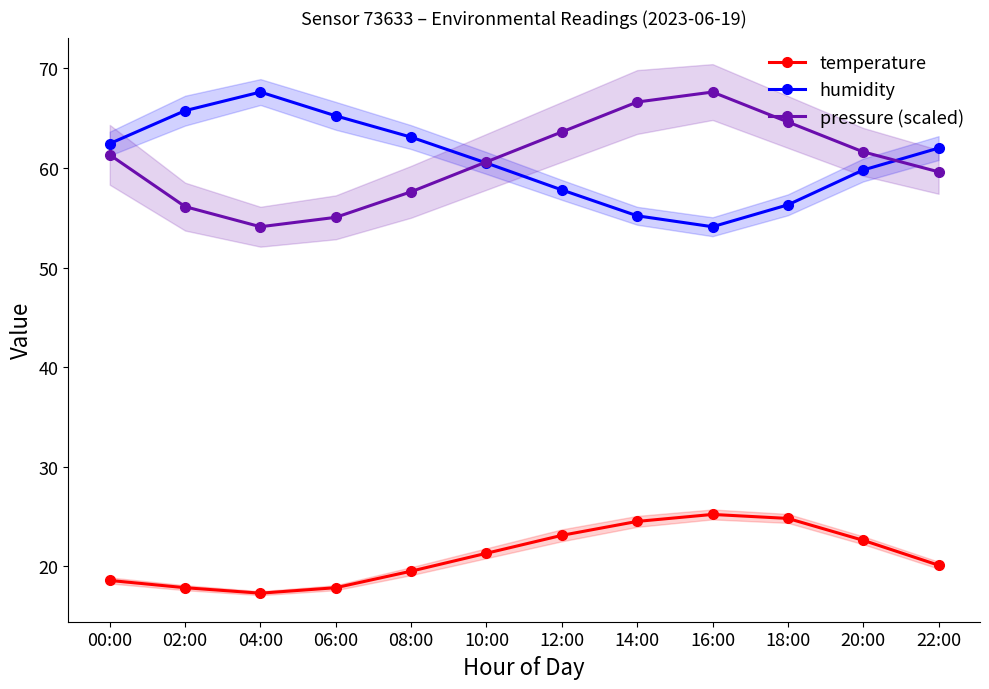

Where is the first local maximum for humidity?

04:00